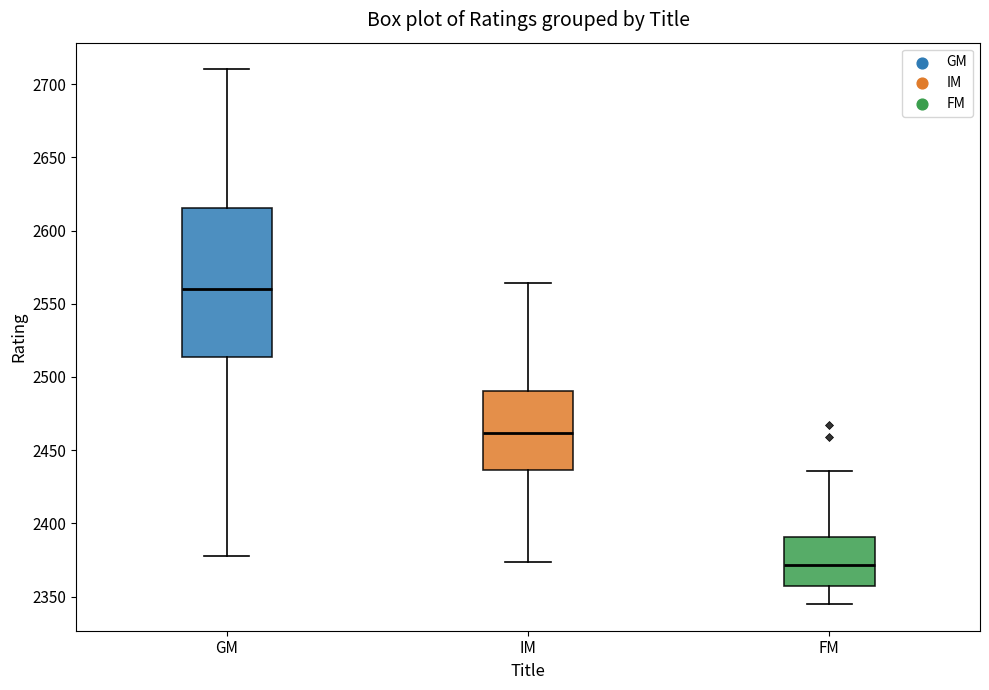

Comparing the boxes themselves (not the whiskers), which one is the tallest?

GM